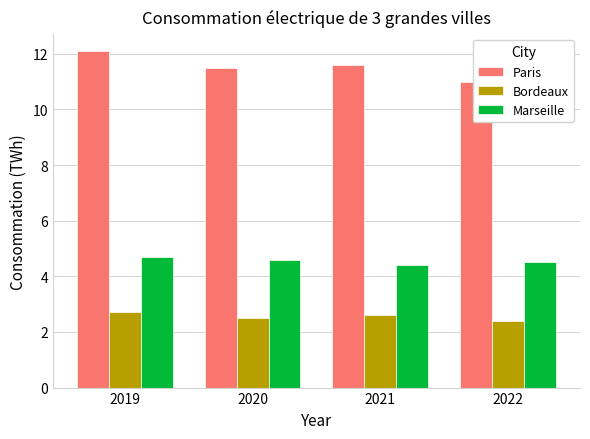

Rank the categories by Paris value from highest to lowest.

2019, 2021, 2020, 2022